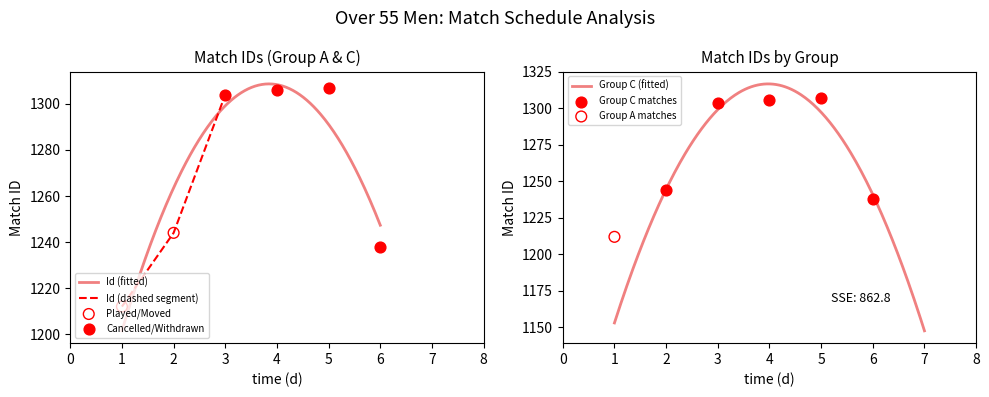

What is the lowest value of the Id (fitted) series?

1201.5